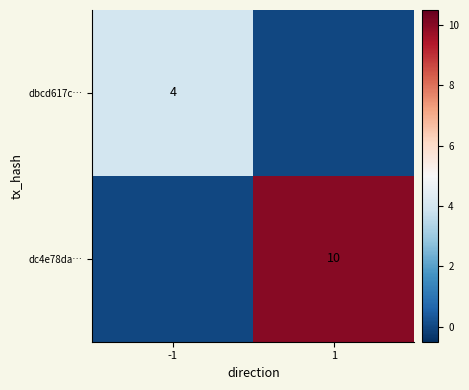

At which category does the chart reach its minimum across all series?

1